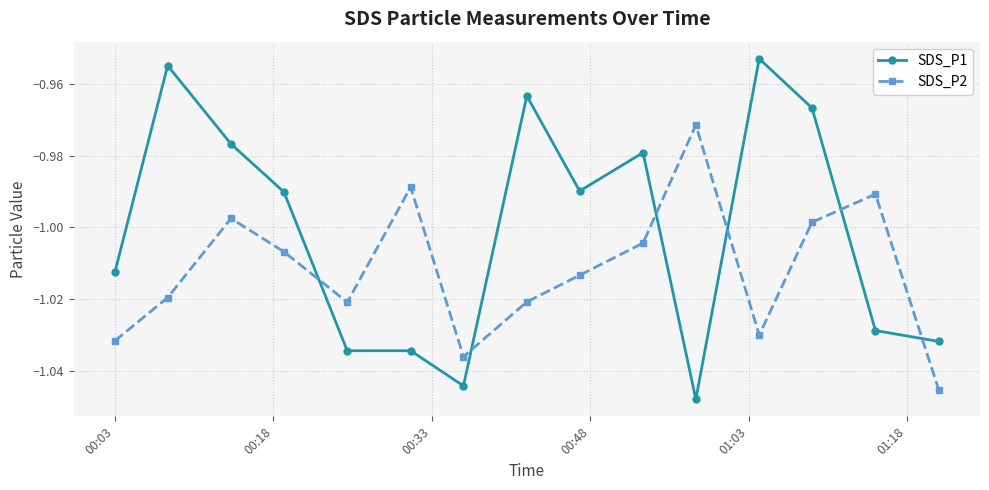

True or false: SDS_P2 and SDS_P1 cross at least once.

True